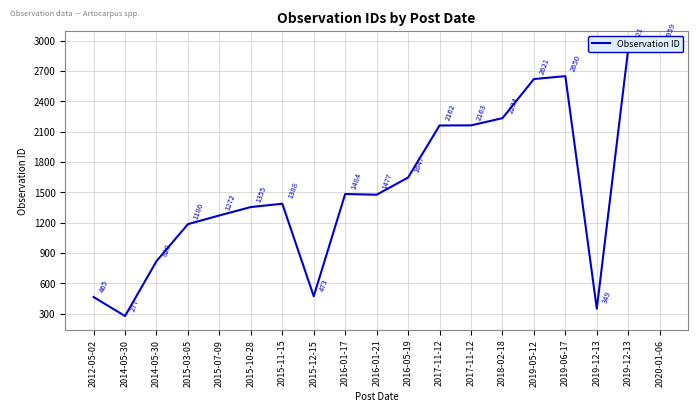

Between 2018-02-18 and 2015-03-05, which is larger?

2018-02-18